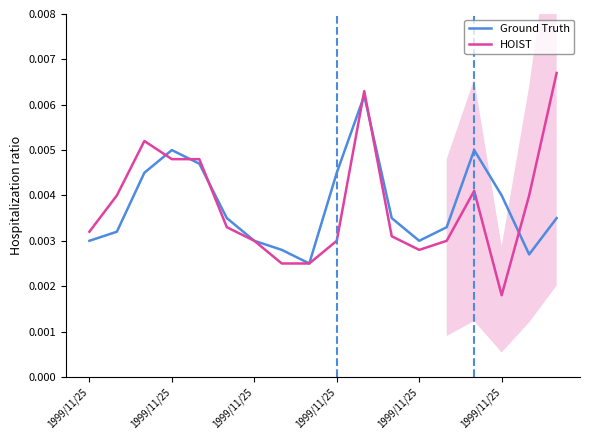

Count the number of categories in the chart.

18